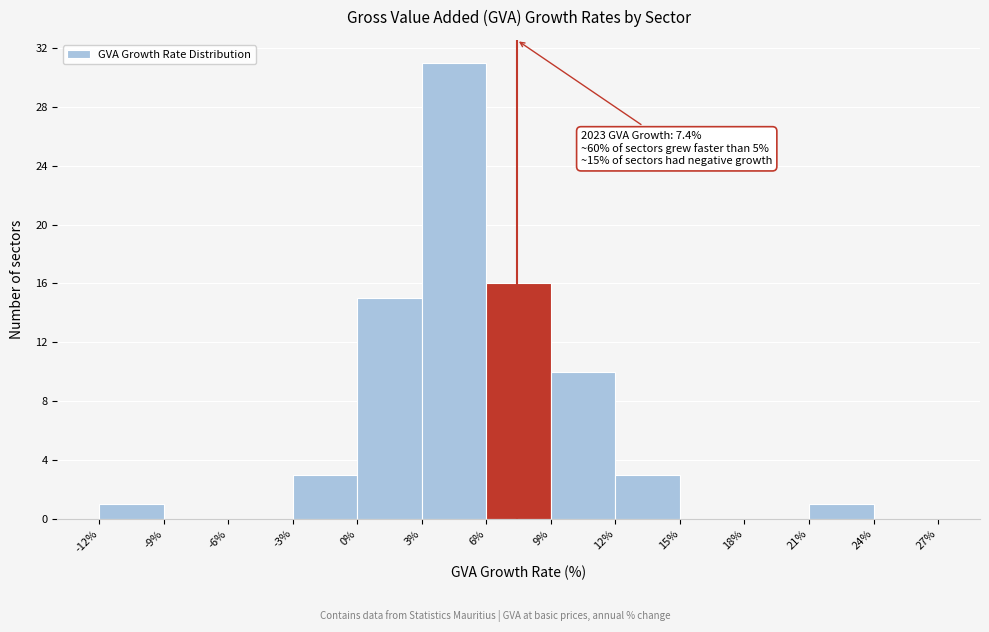

Over which range of the x-axis is the bar tallest?

3% to 6%